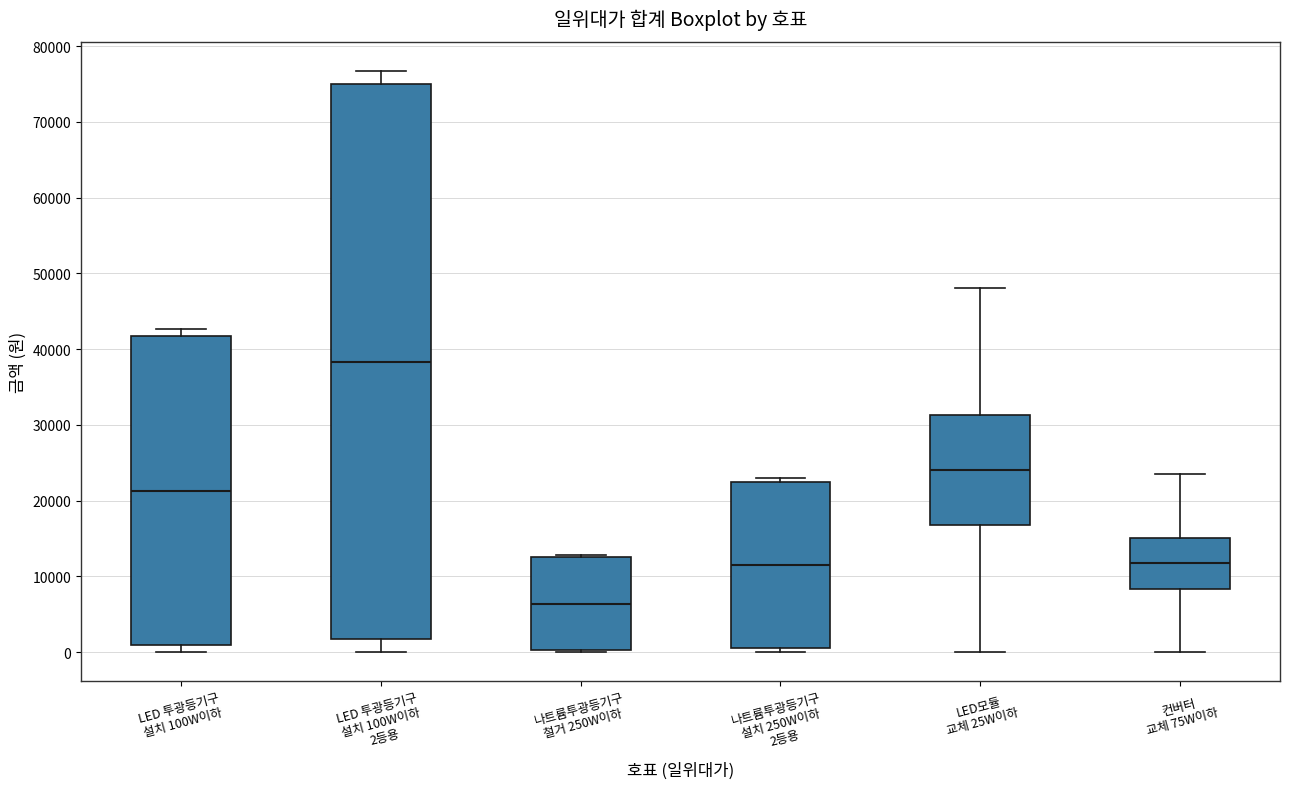

Reading left to right, transcribe this box plot: for each box, give where its median line is, the range the box spans, and where its two whiskers end, as read against the y-axis. The values are not printed on the chart, so give them approximately, as read against the axis.

LED 투광등기구 설치 100W이하: median 21000, box 1000 to 42000, whiskers 0 to 43000
LED 투광등기구 설치 100W이하 2등용: median 38000, box 2000 to 75000, whiskers 0 to 77000
나트륨투광등기구 철거 250W이하: median 6000, box 0 to 13000, whiskers 0 to 13000
나트륨투광등기구 설치 250W이하 2등용: median 12000, box 1000 to 23000, whiskers 0 to 23000 (just above the box's upper edge)
LED모듈 교체 25W이하: median 24000, box 17000 to 31000, whiskers 0 to 48000
컨버터 교체 75W이하: median 12000, box 8000 to 15000, whiskers 0 to 24000